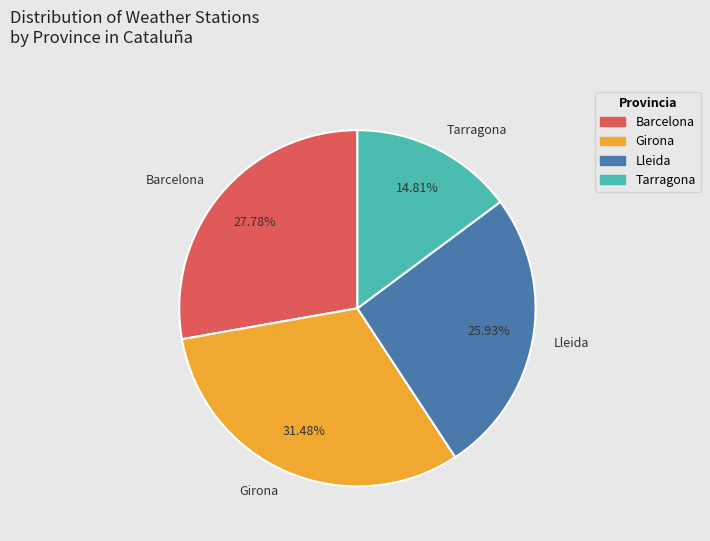

To the nearest percent, what is the combined percentage of Tarragona and Lleida?

41%